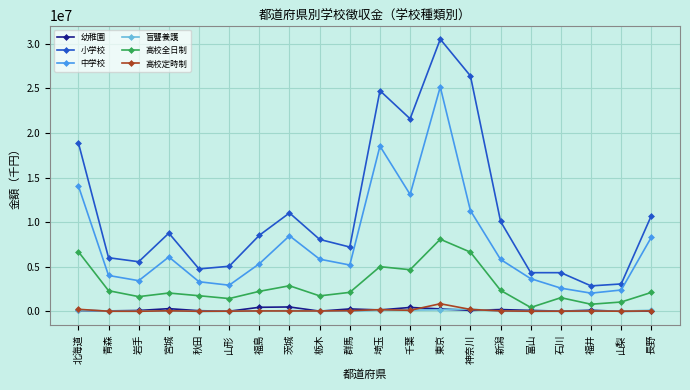

What position from the left is 茨城?

8